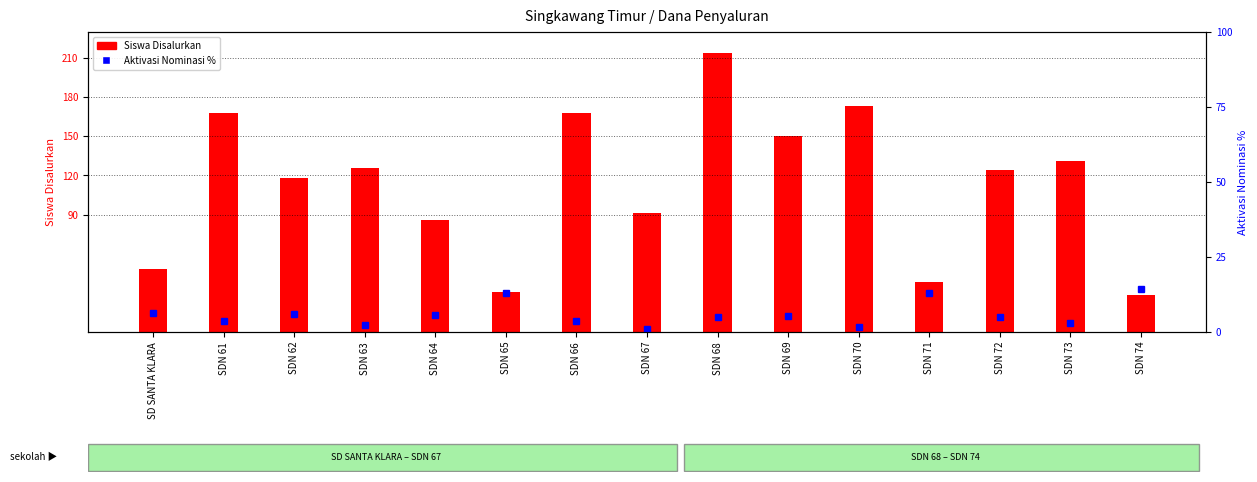

Count the number of categories in the chart.

15